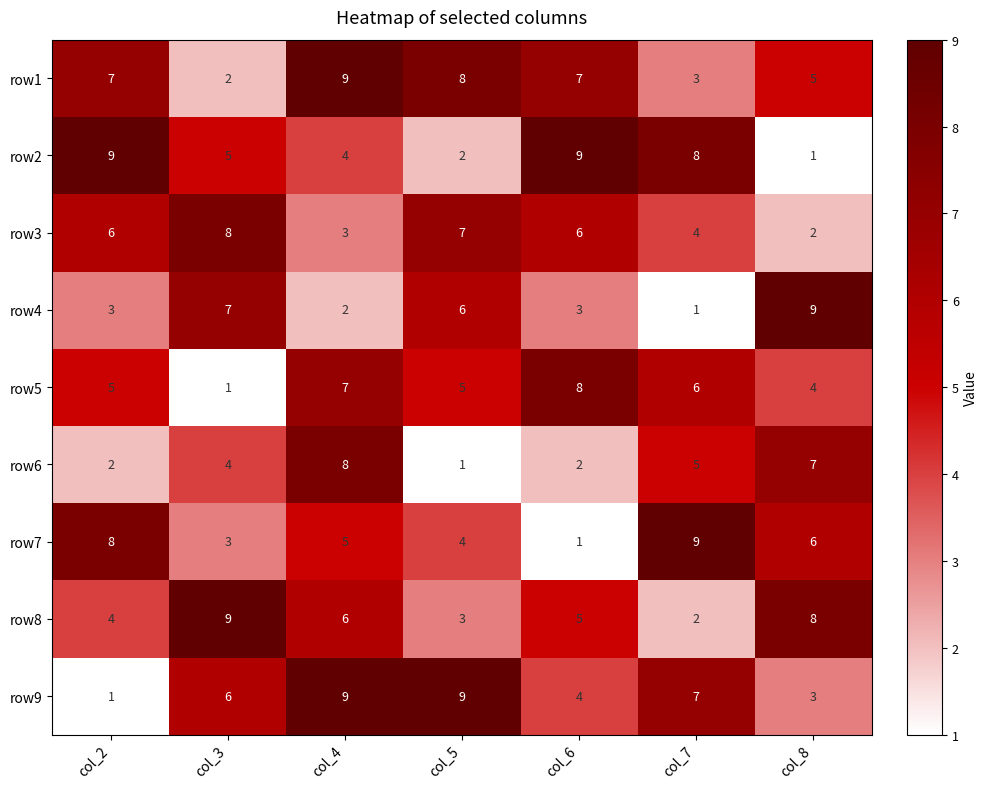

Count the row3 values in the range 3 to 7.

5